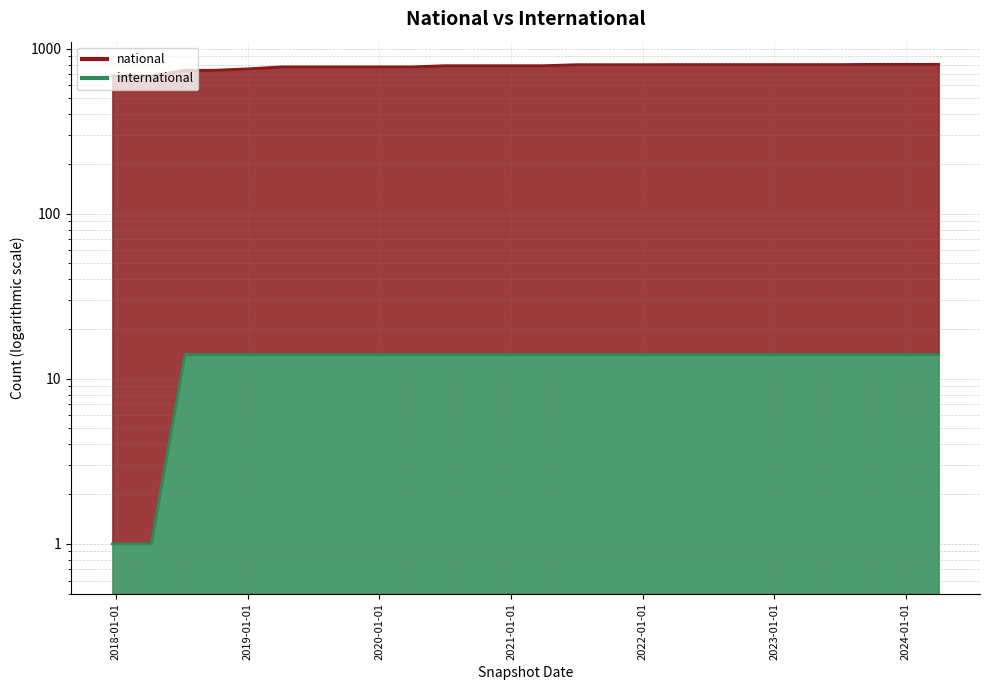

Where is national nearest to the value 742?

2018-07-11